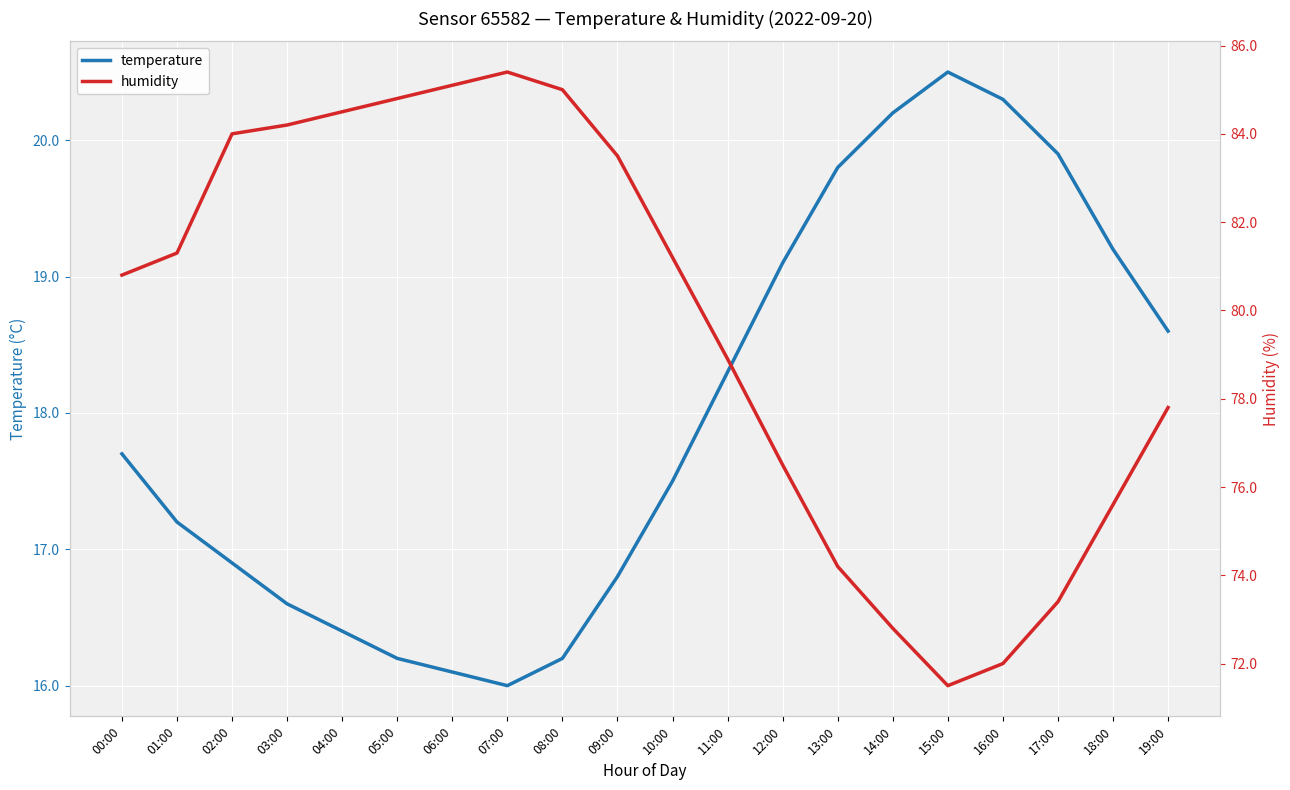

At which category does the chart reach its peak across all series?

07:00